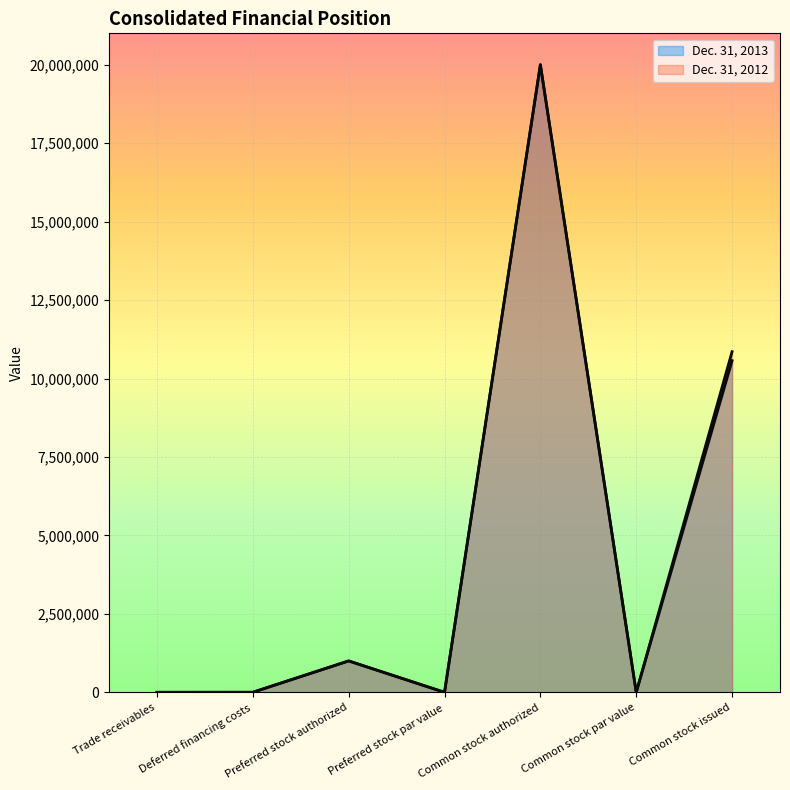

Which series has the widest spread of values?

Dec. 31, 2013